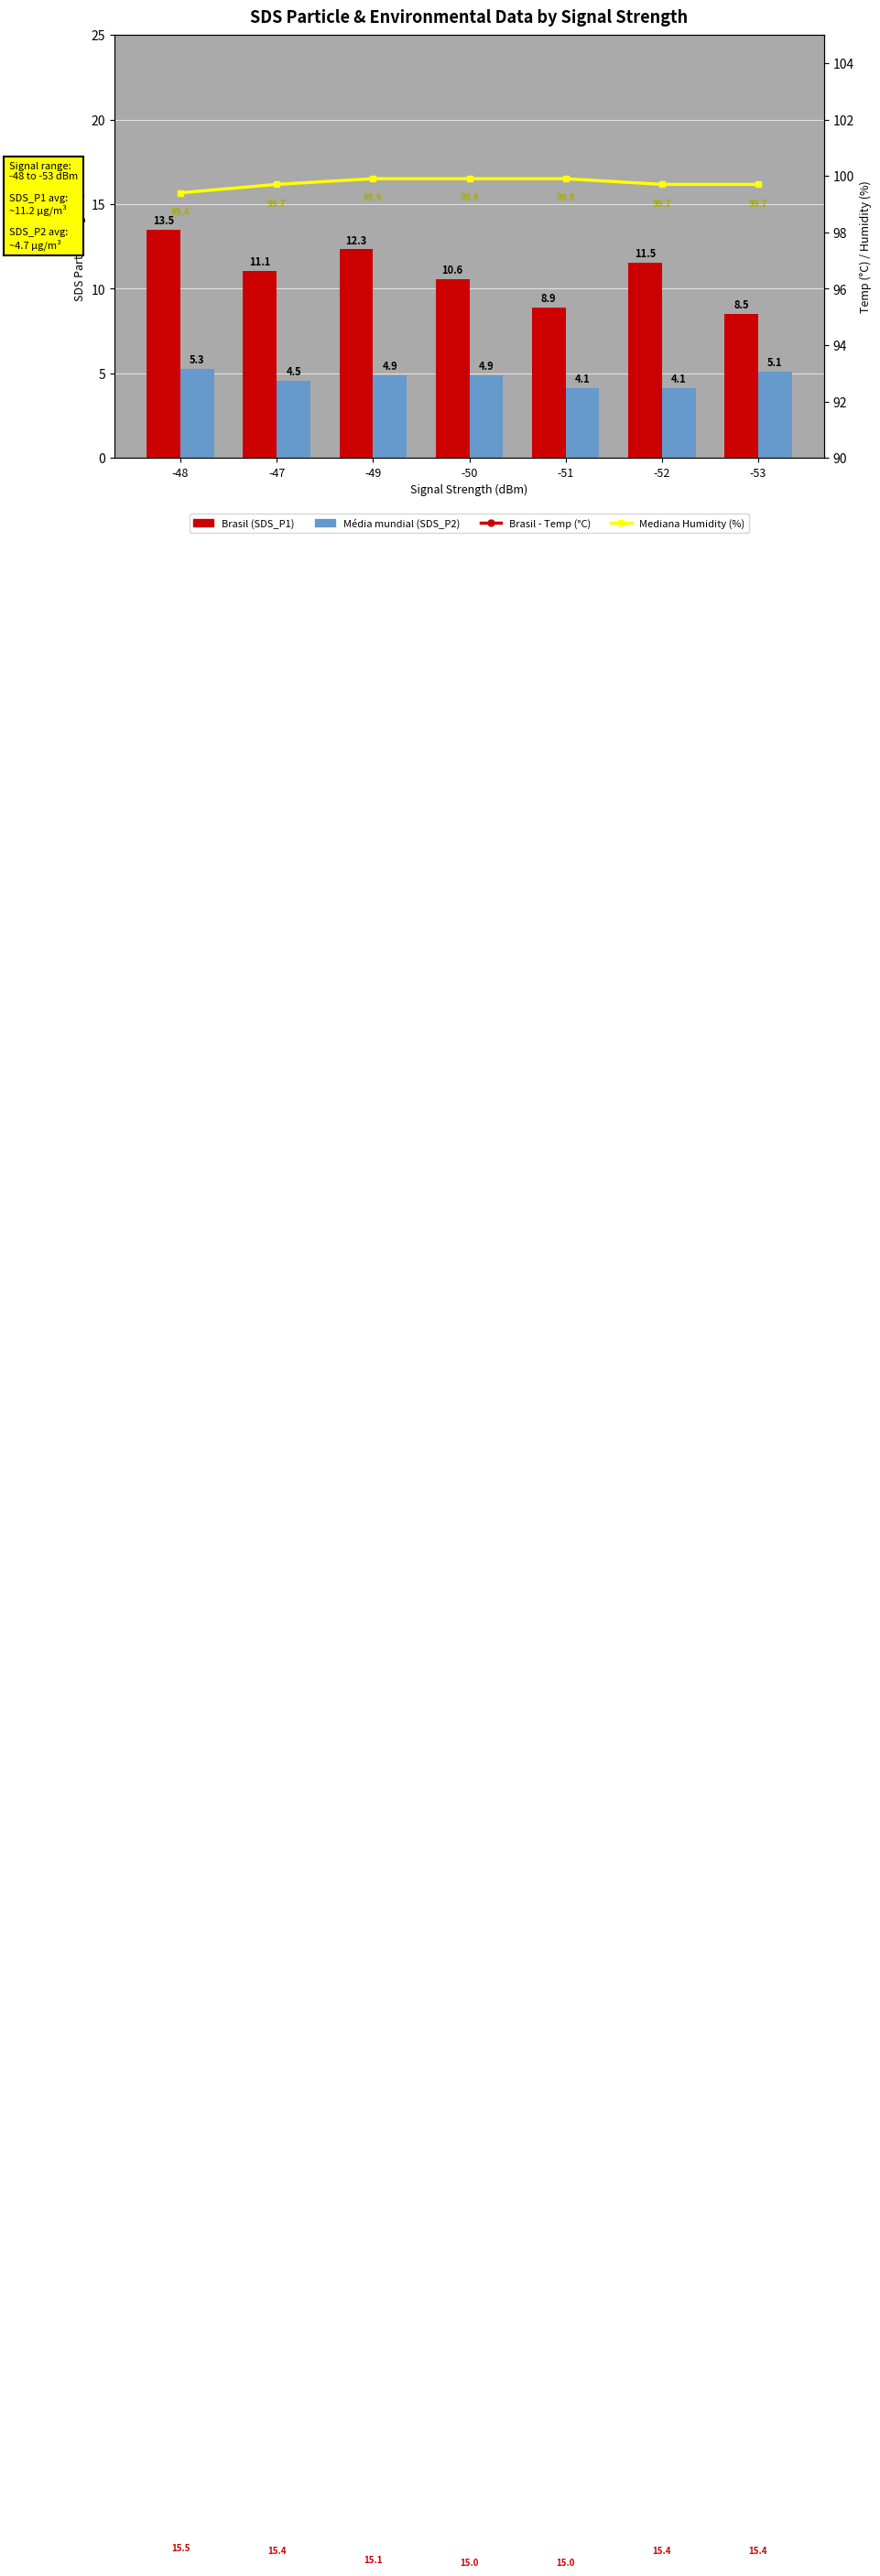

List the labels in order of Brasil (SDS_P1) value, smallest first.

-53, -51, -50, -47, -52, -49, -48